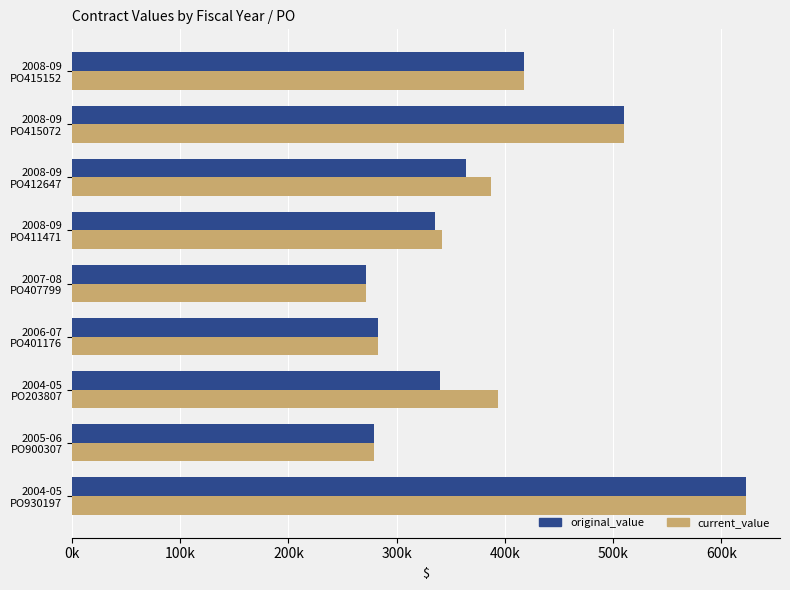

Where is current_value nearest to the value 447465?

2008-09
PO415152